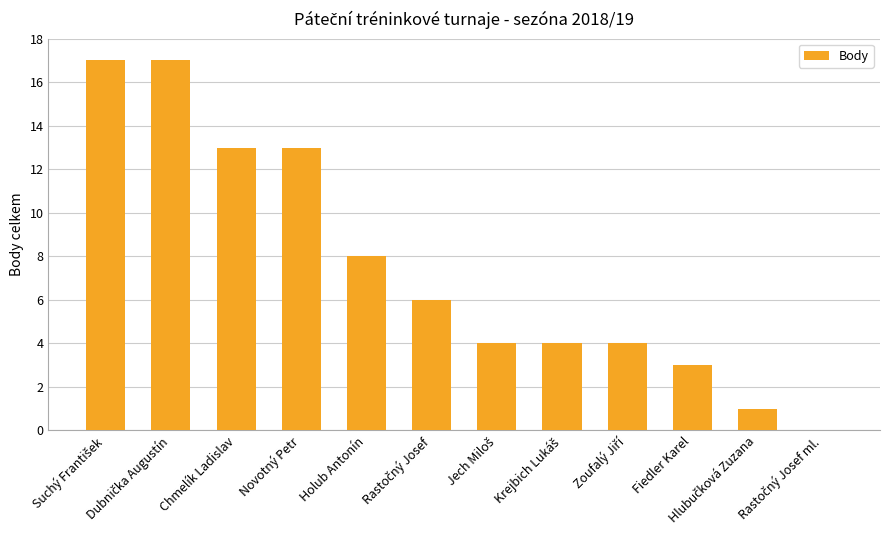

Reading left to right, transcribe all the data shown in this chart.

17	17	13	13	8	6	4	4	4	3	1	0